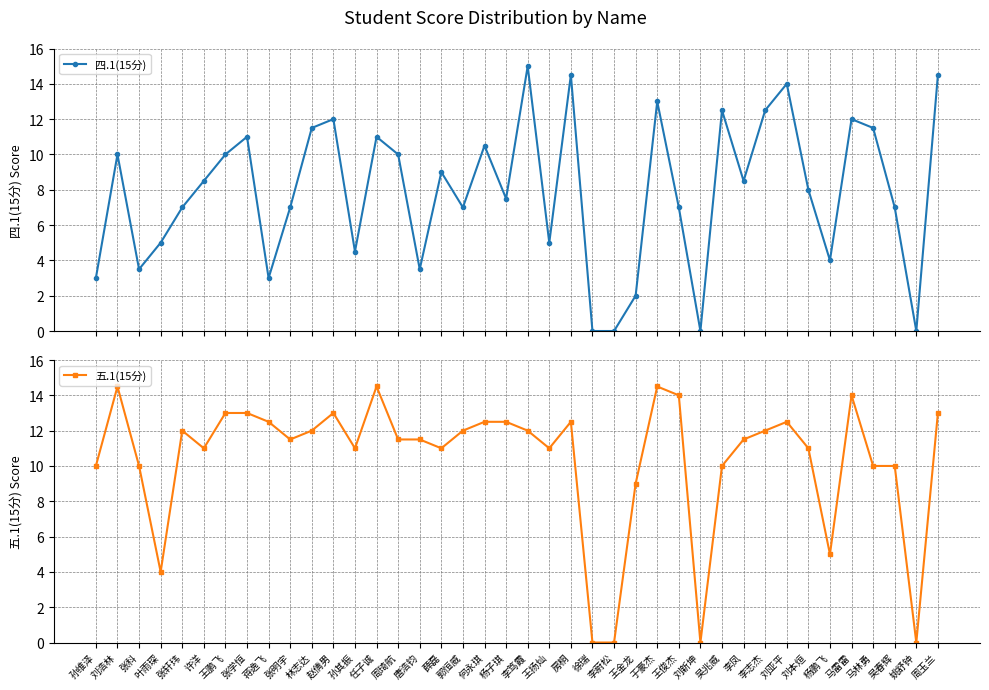

What is the value of the 四.1(15分) point at the 32nd from the left?

12.5